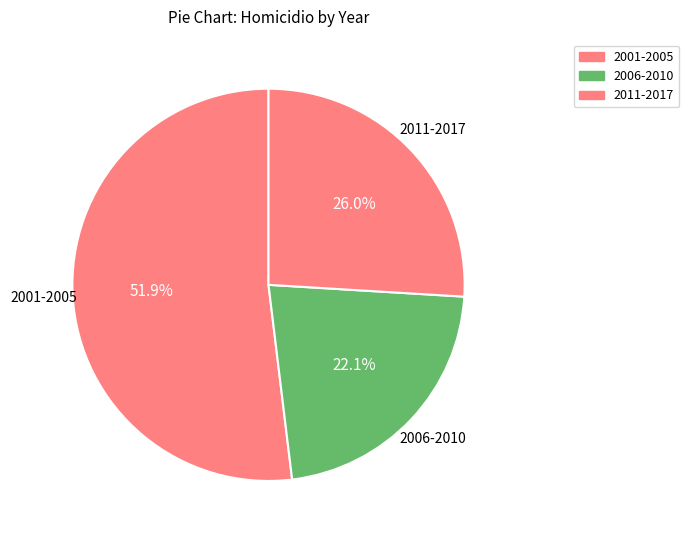

How many segments does this pie chart have?

3